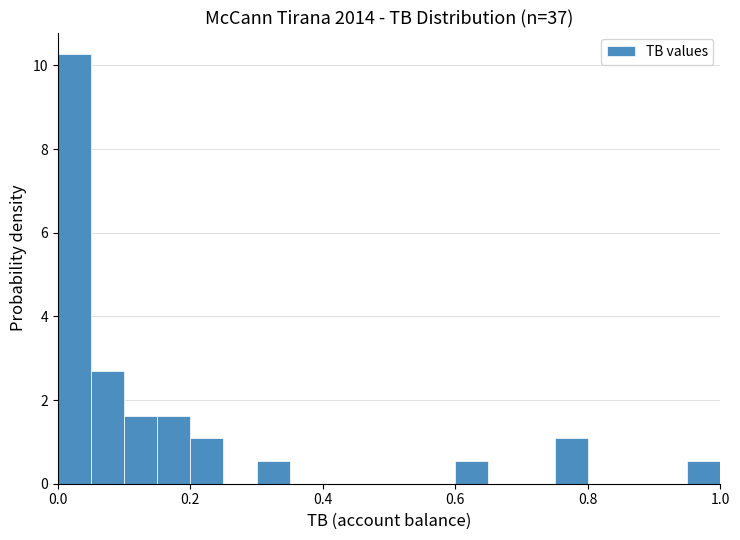

Around what value on the x-axis is the tallest bar? Give the approximate position of its centre, as read against the axis.

0.02